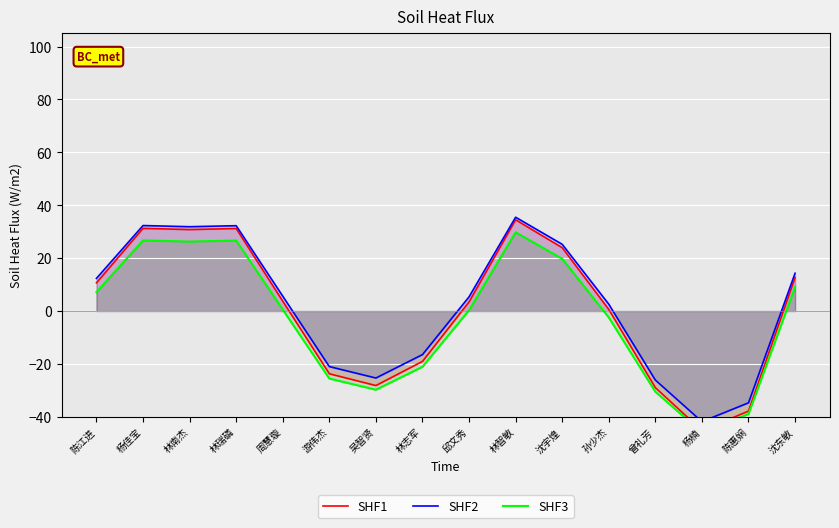

Is it true that SHF3 equals 7.1 at 陈江进?

True